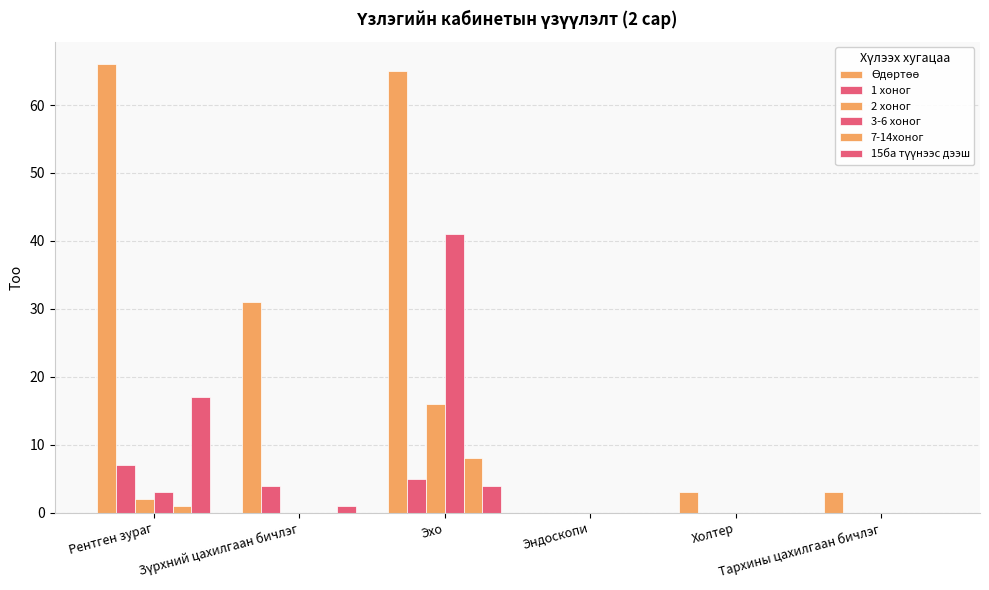

Which series has the largest range (max minus min)?

Өдөртөө